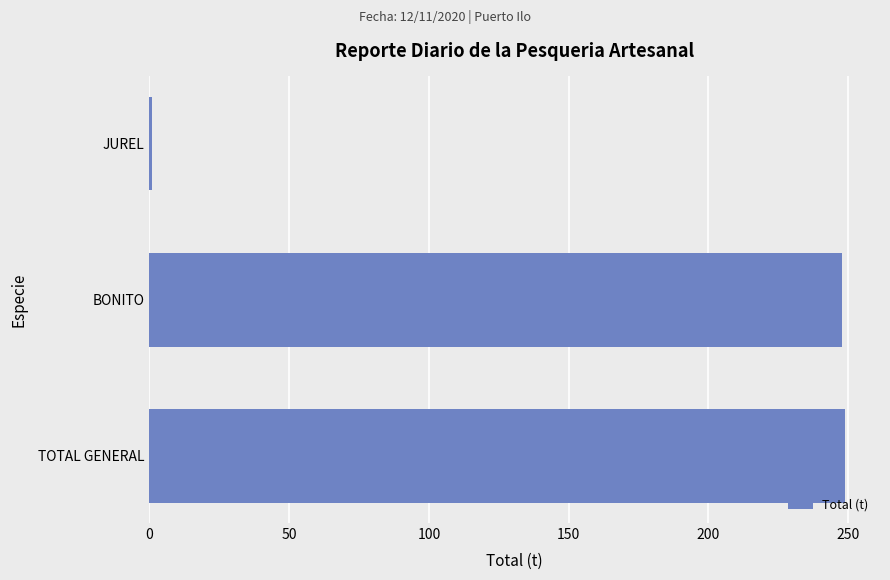

At which category does the chart reach its minimum across all series?

JUREL